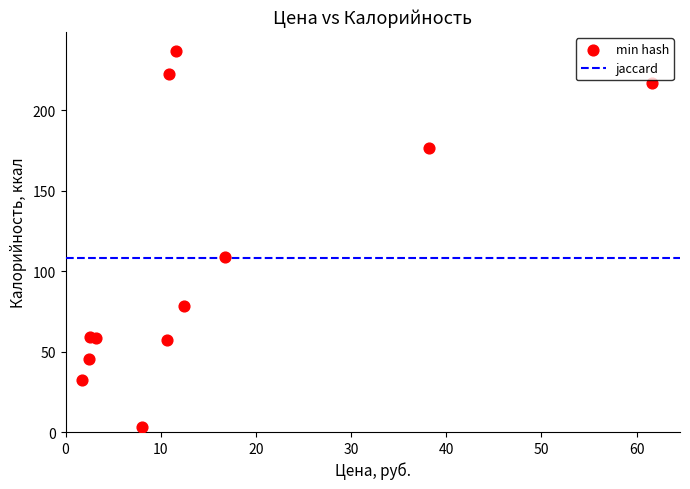

What Y value in the scatter plot is closest to 119?

108.9